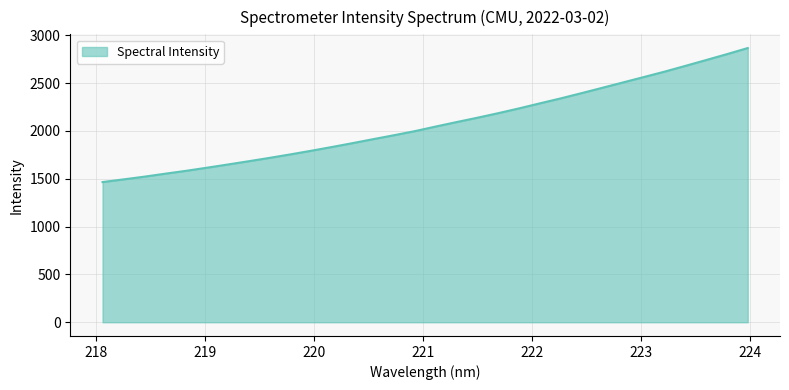

What is the difference between the maximum and minimum values?

1400.9